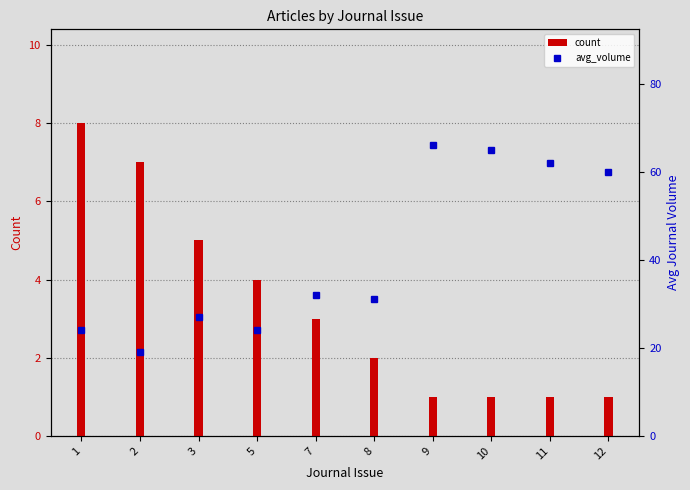

What is the difference between the second highest and minimum values in the avg_volume series?

46